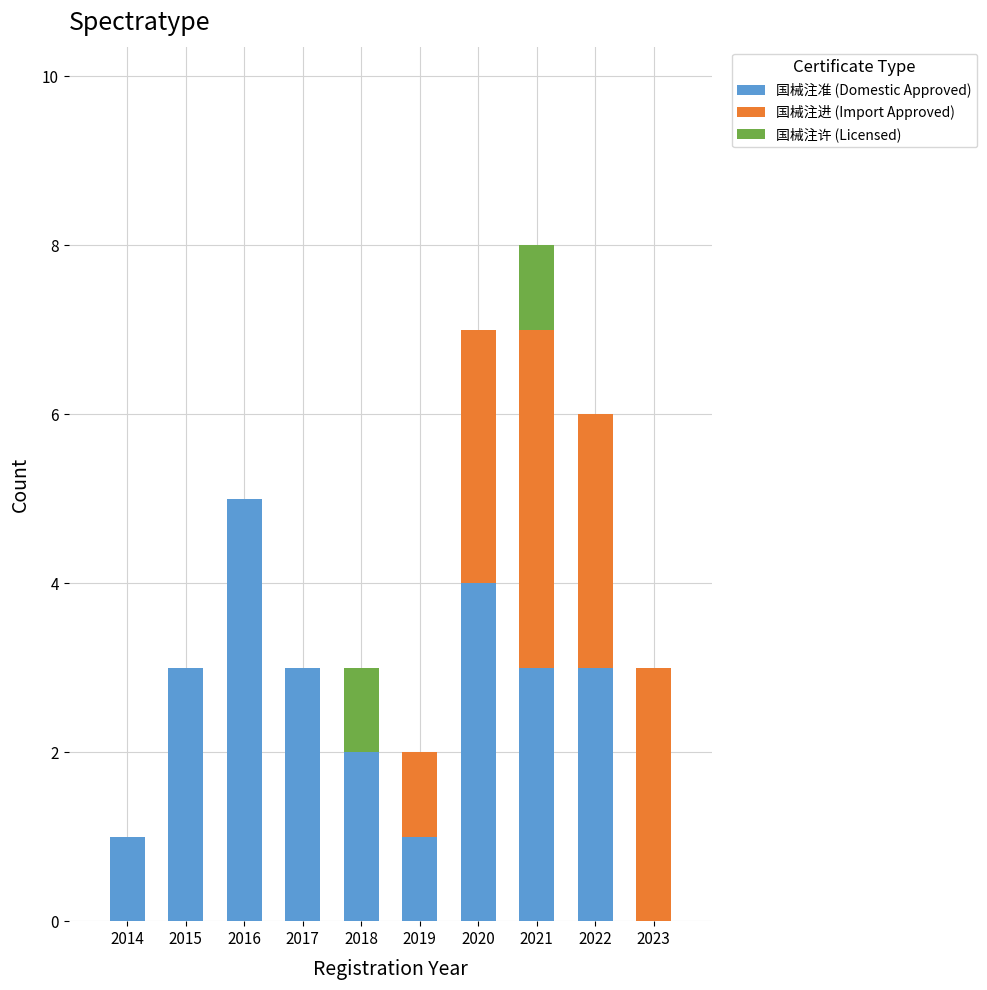

Reading right to left, list the values for the 国械注准 (Domestic Approved) series.

2023=0	2022=3	2021=3	2020=4	2019=1	2018=2	2017=3	2016=5	2015=3	2014=1